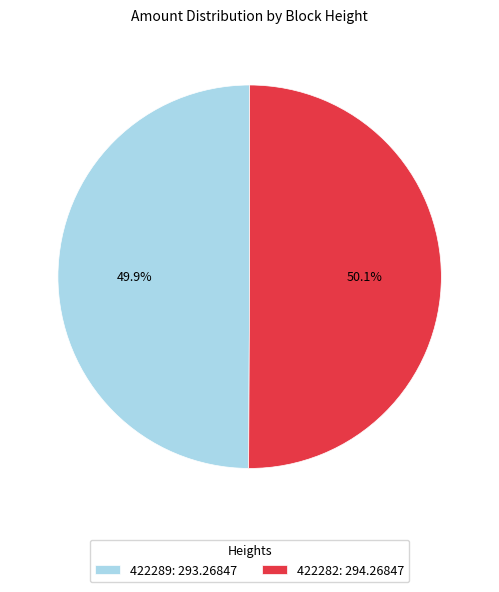

What is the ratio of the value at 422289: 293.26847 to the value at 422282: 294.26847?

1.0